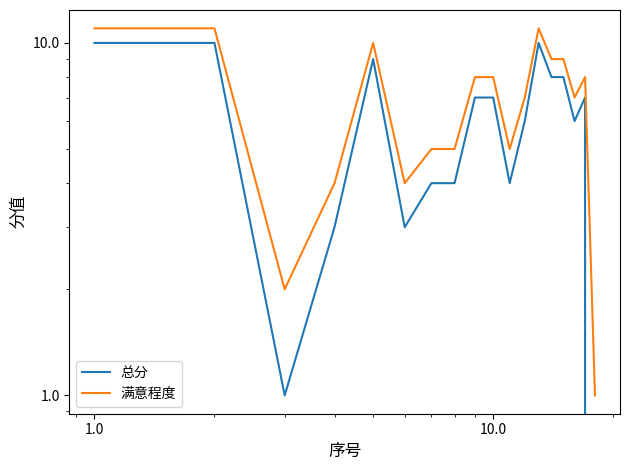

The value of 总分 at 0.1 is 15. True or false?

False